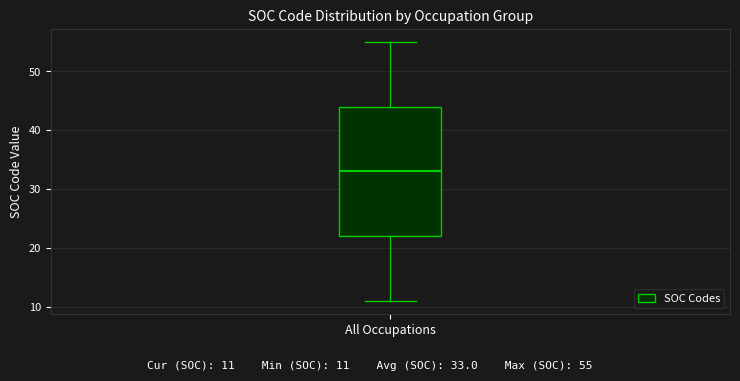

Where does the upper whisker of the box end on the y-axis? The values are not printed on the chart, so give them approximately, as read against the axis.

55